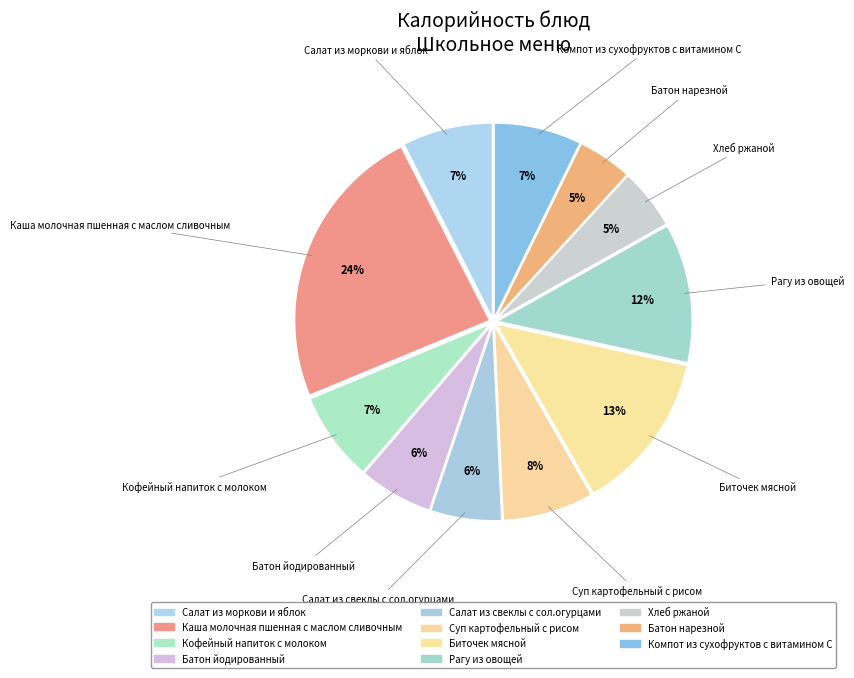

Count the number of slices in the pie.

11